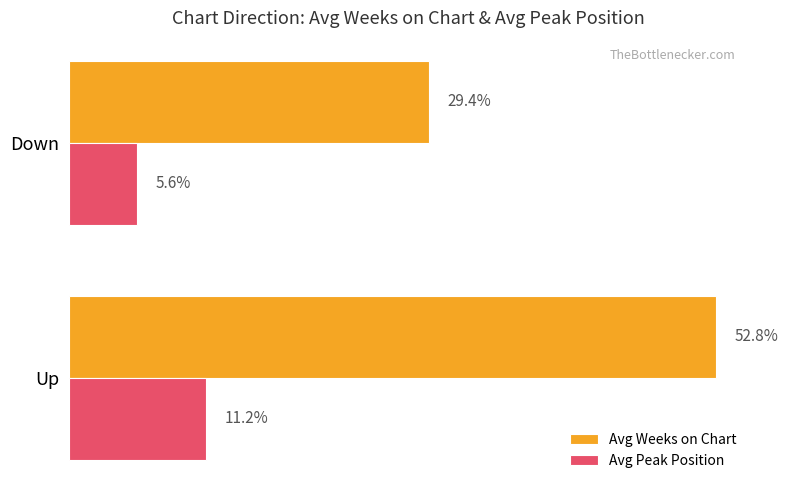

Which series has the largest range (max minus min)?

Avg Weeks on Chart